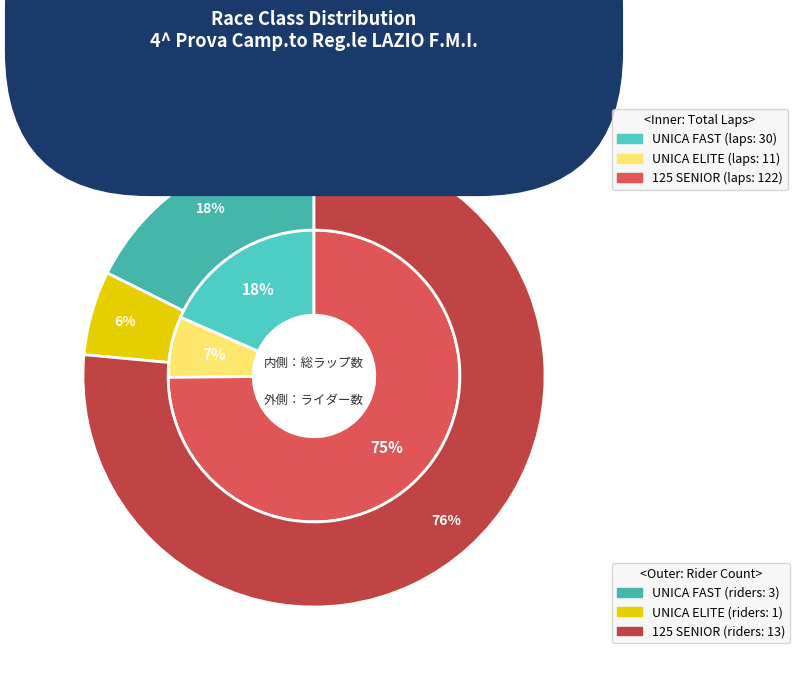

Which slice is the largest?

125 SENIOR